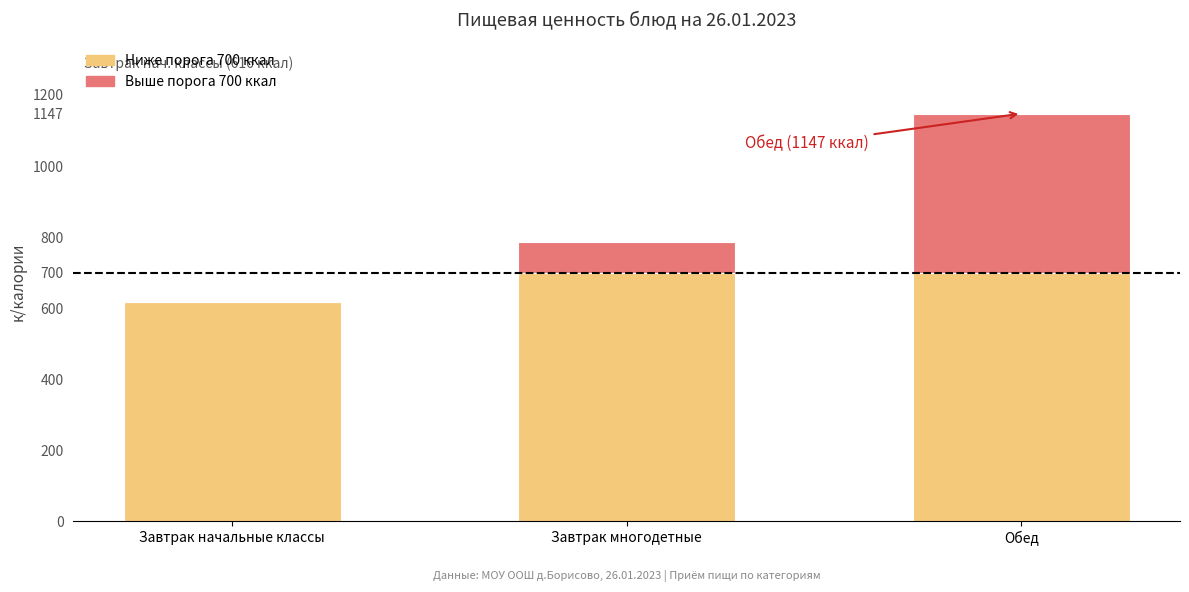

Count the number of categories in the chart.

3